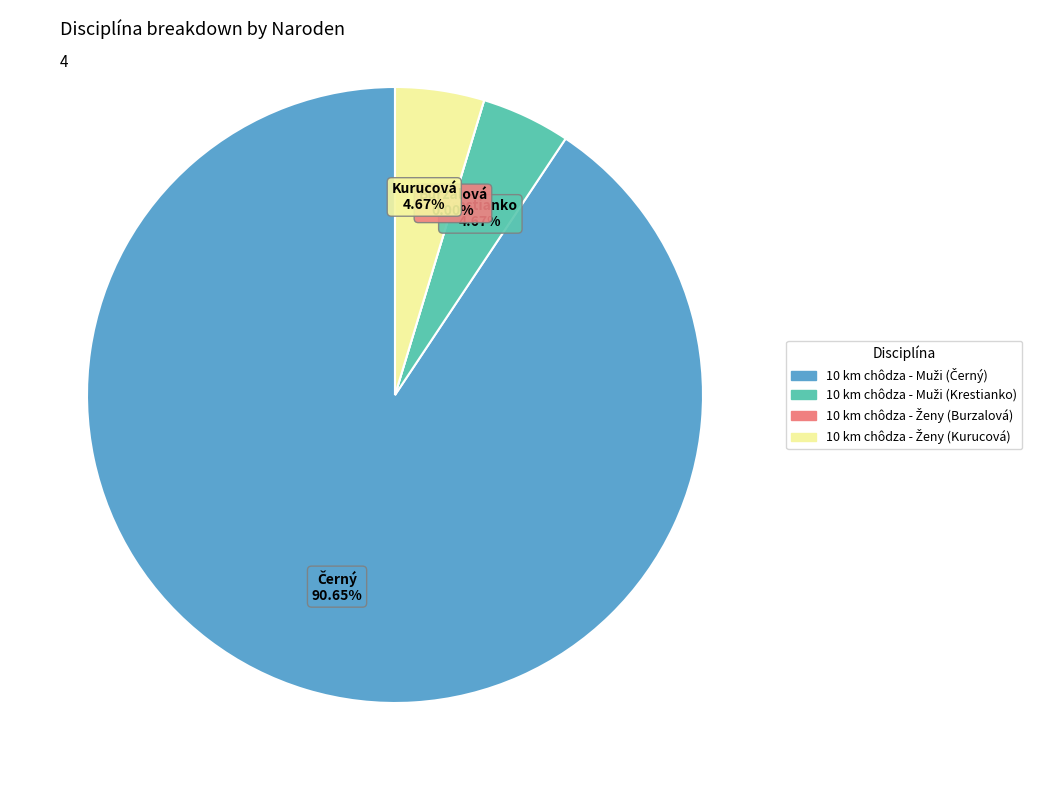

The 10 km chôdza - Muži (Krestianko) slice represents 1% of the pie. True or false?

False